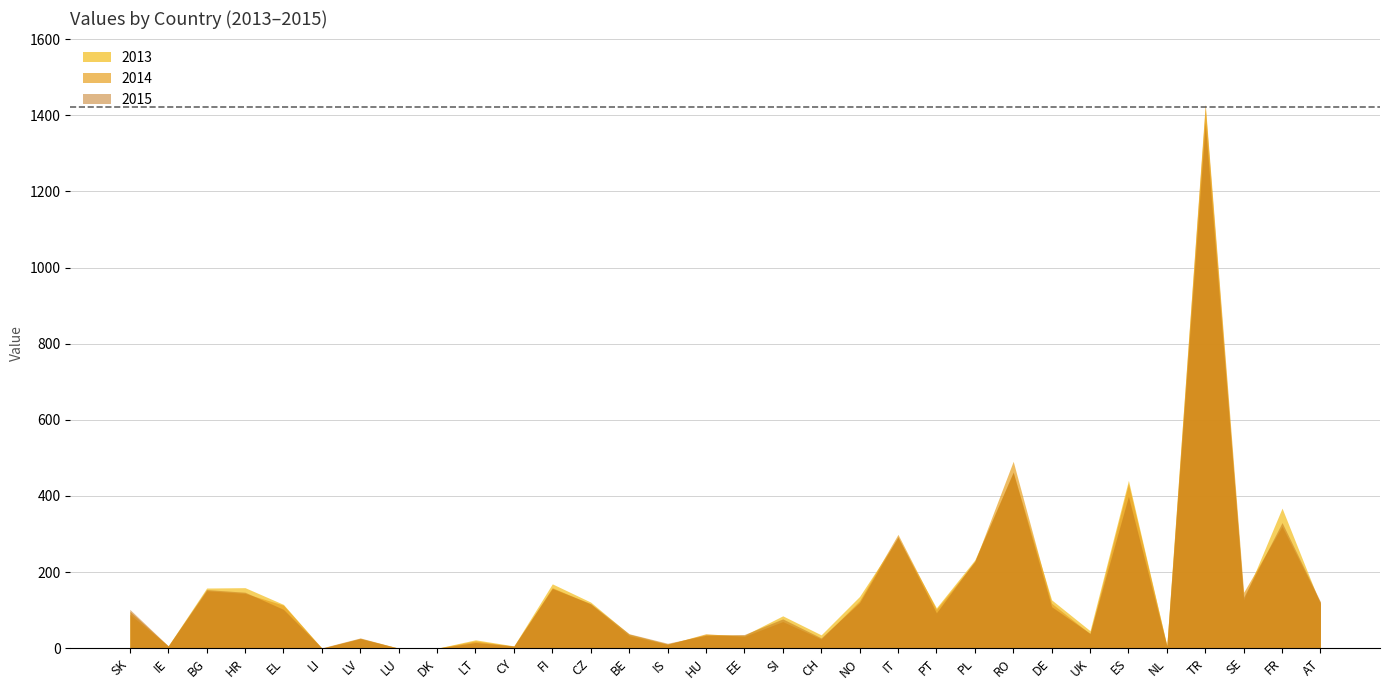

What is the greatest value displayed?

1430